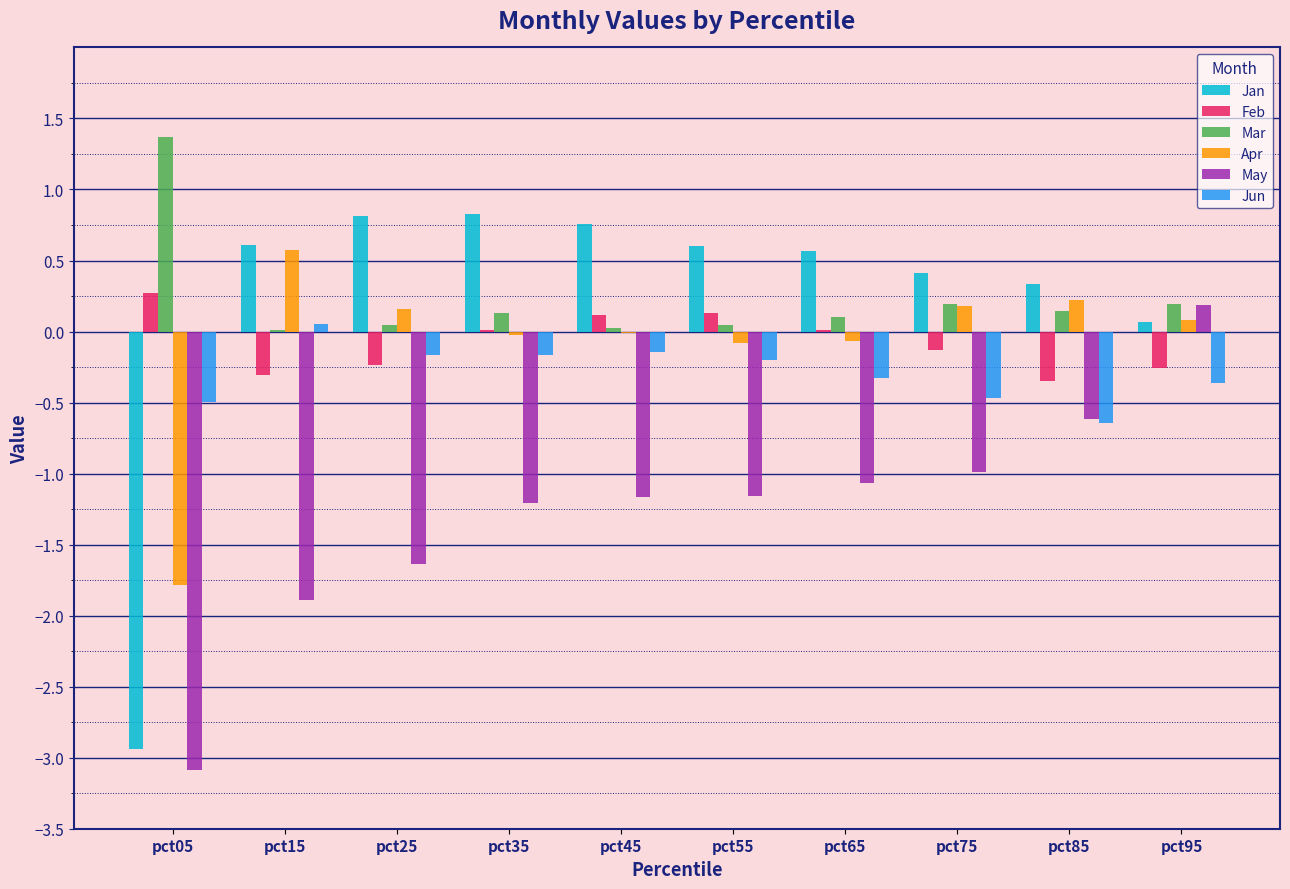

What is the sum of all Jun values?

-2.9